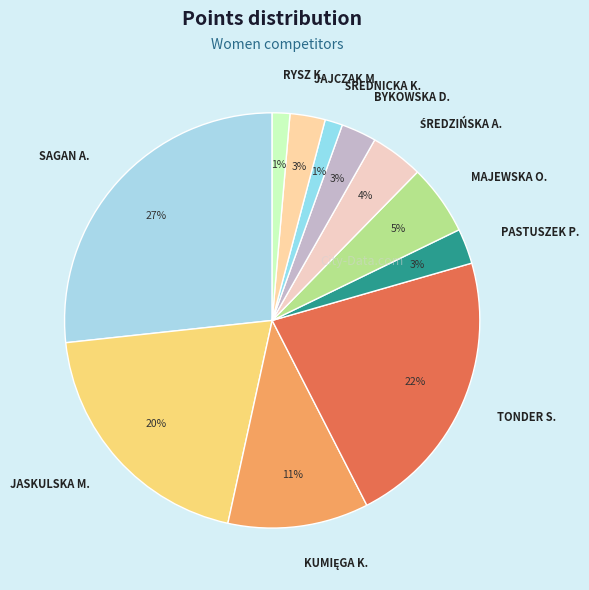

To the nearest percent, what is the average slice percentage?

9%